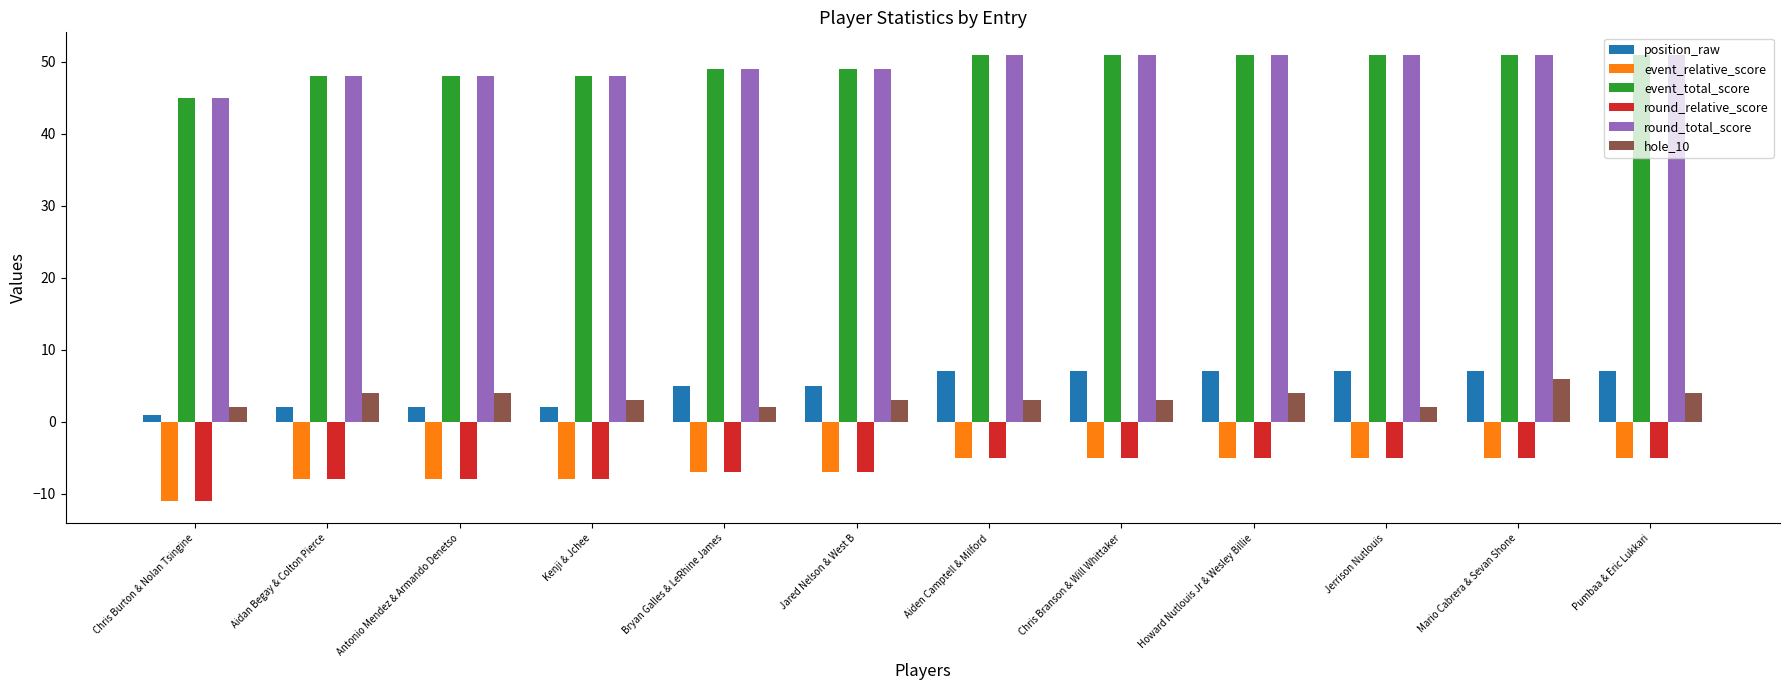

How many series are shown in this chart?

6